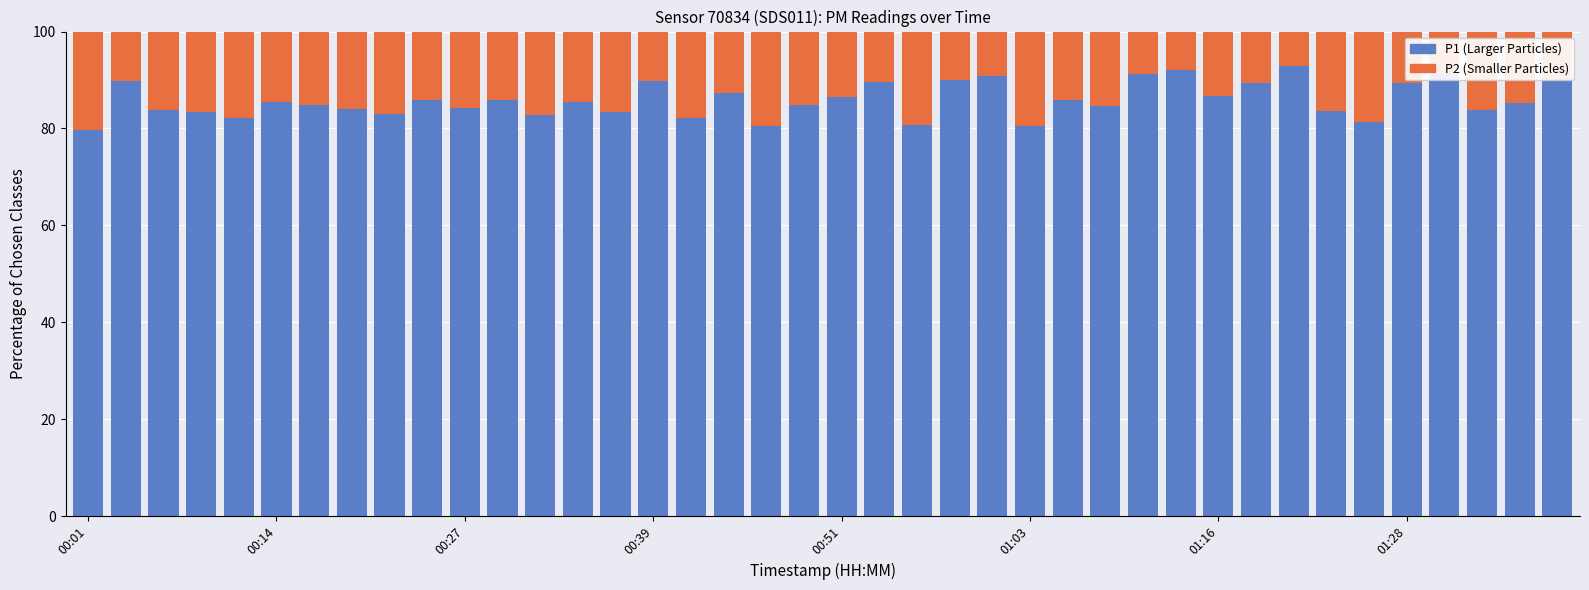

What is the sum of all P1 (Larger Particles) values?

3434.3